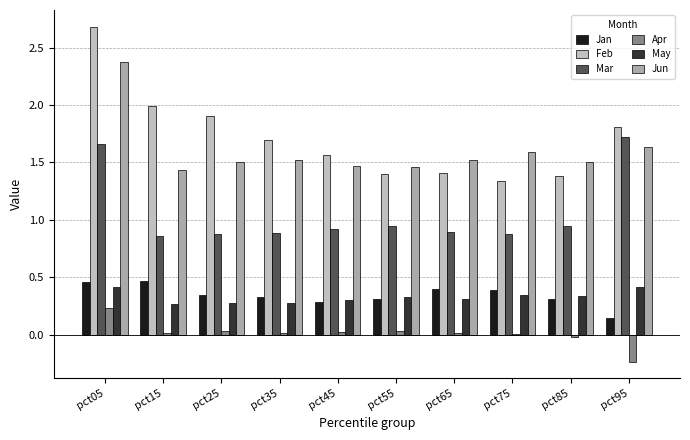

List the series in order of their peak value, highest first.

Feb, Jun, Mar, Jan, May, Apr